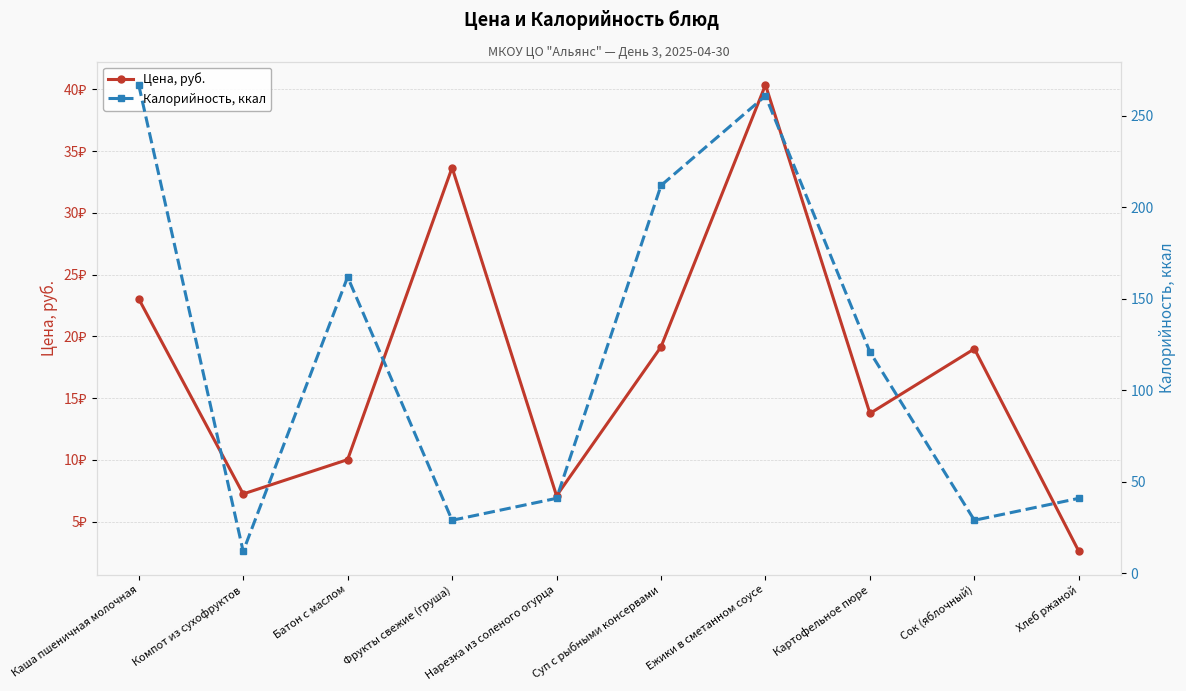

How many times do Цена, руб. and Калорийность, ккал cross each other?

2